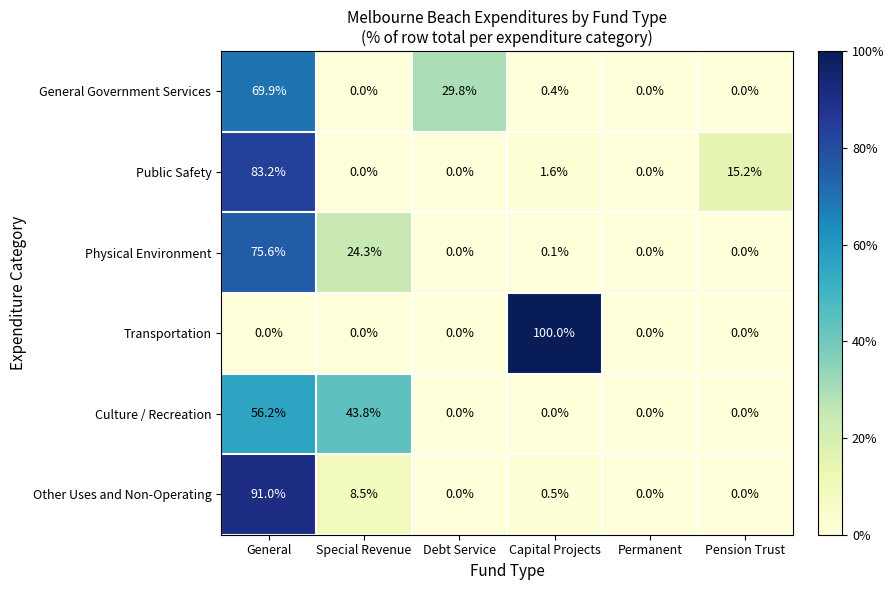

What is the sum of the Other Uses and Non-Operating values at General and Debt Service?

91.0